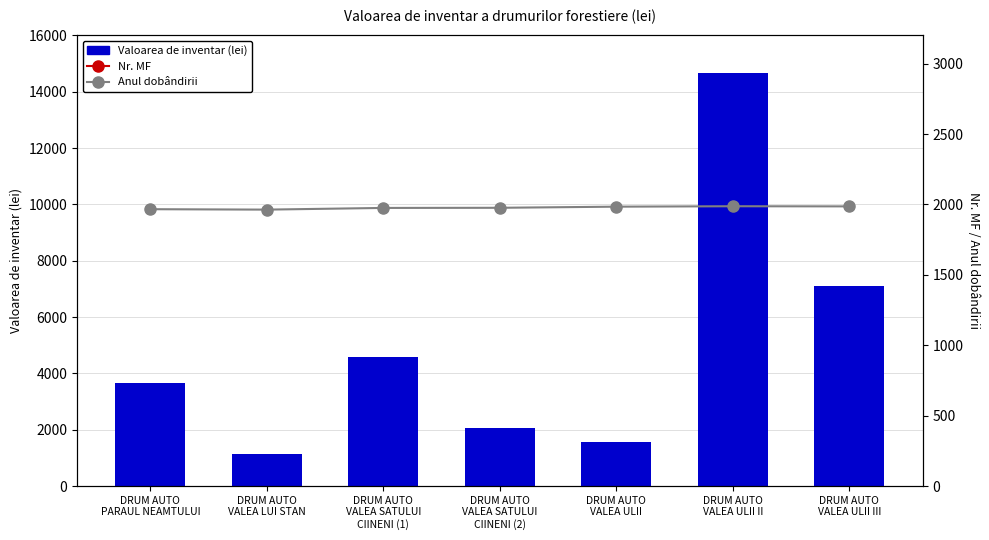

List the series in order of their overall mean, highest first.

Nr. MF, Valoarea de inventar (lei), Anul dobândirii